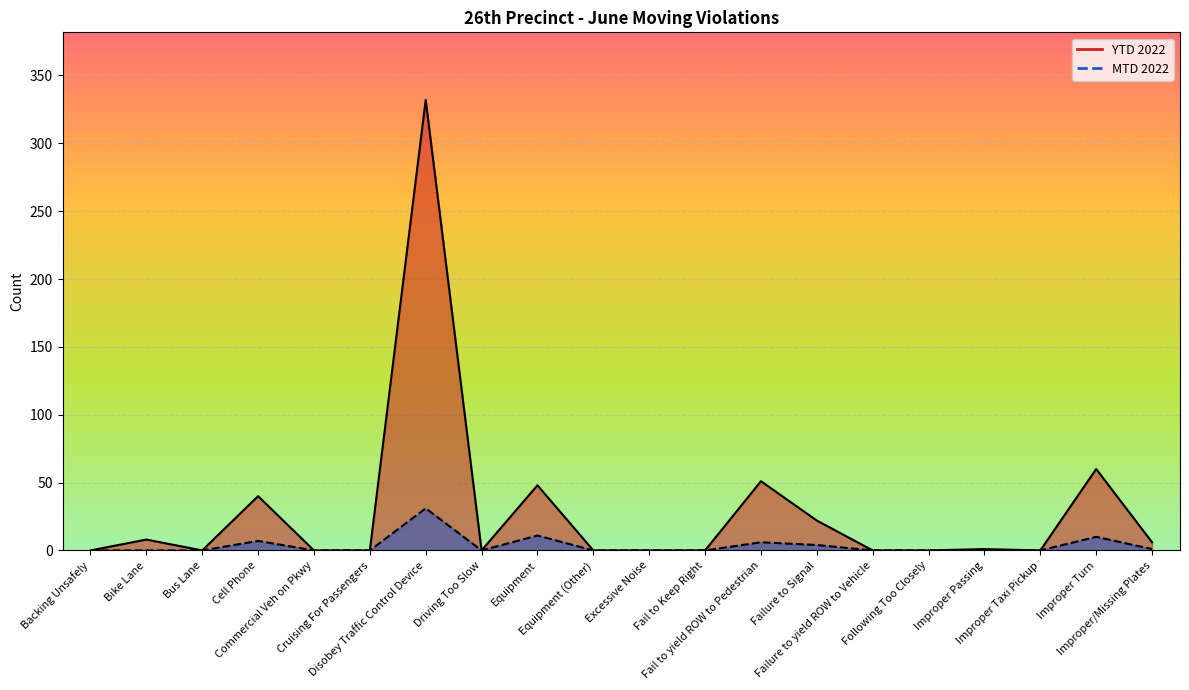

What are all the series names shown in the legend?

MTD 2022, YTD 2022